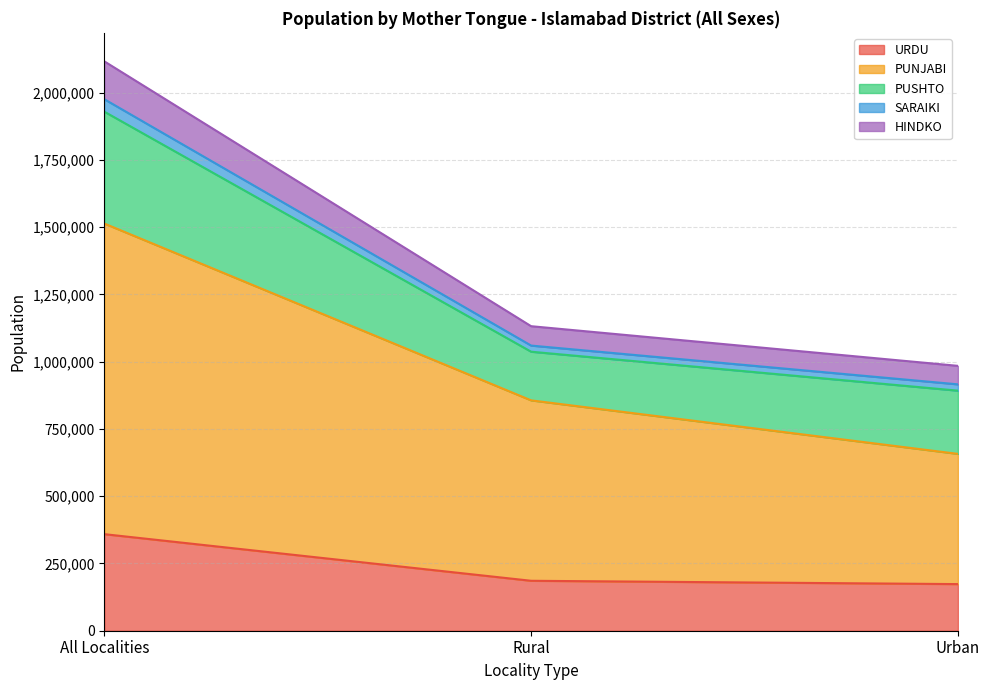

What is the lowest value of the URDU series?

173293